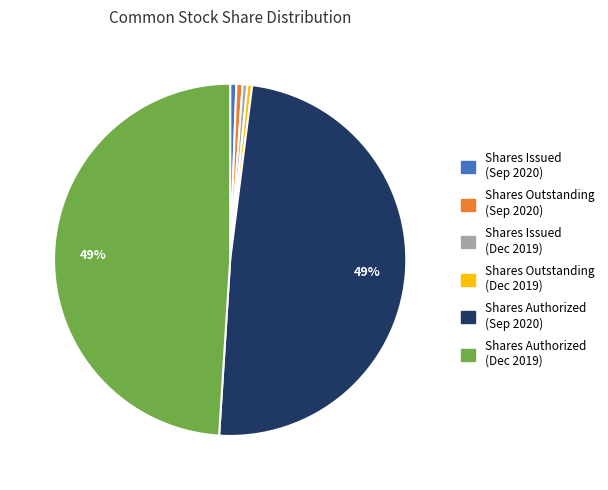

Is Shares Issued (Dec 2019) the majority of the pie?

No